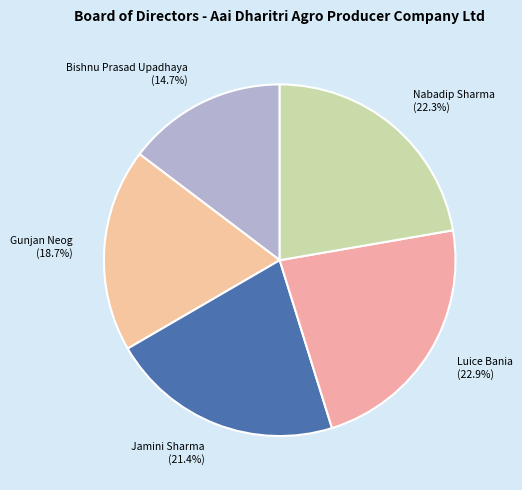

What is the largest slice in the pie chart?

Luice Bania